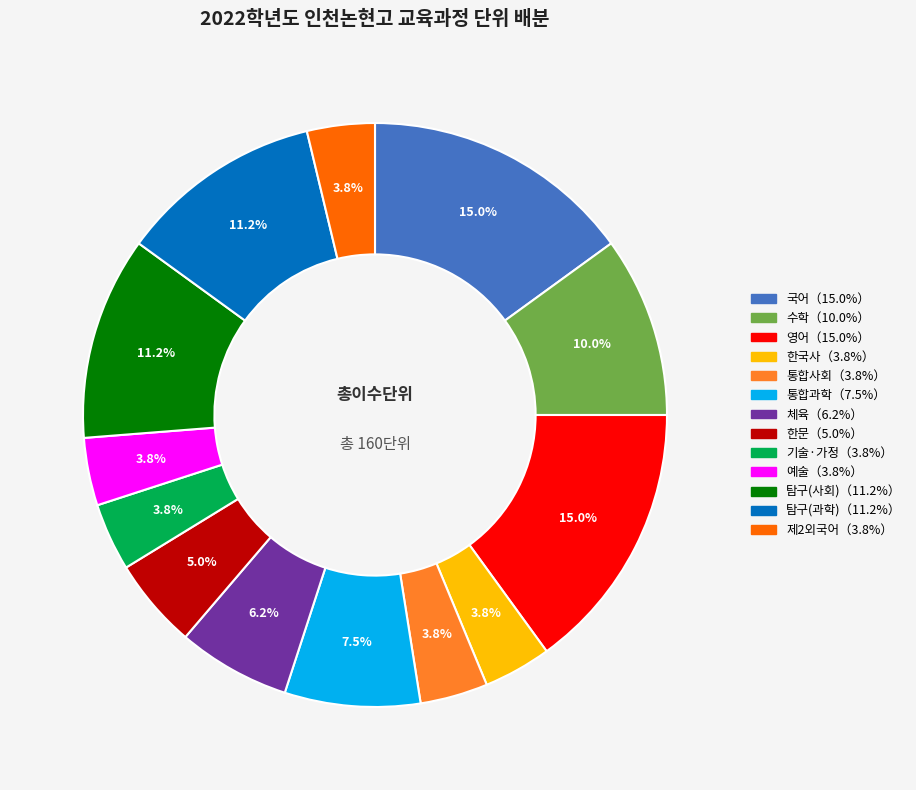

Is there any slice that represents more than half of the pie?

No